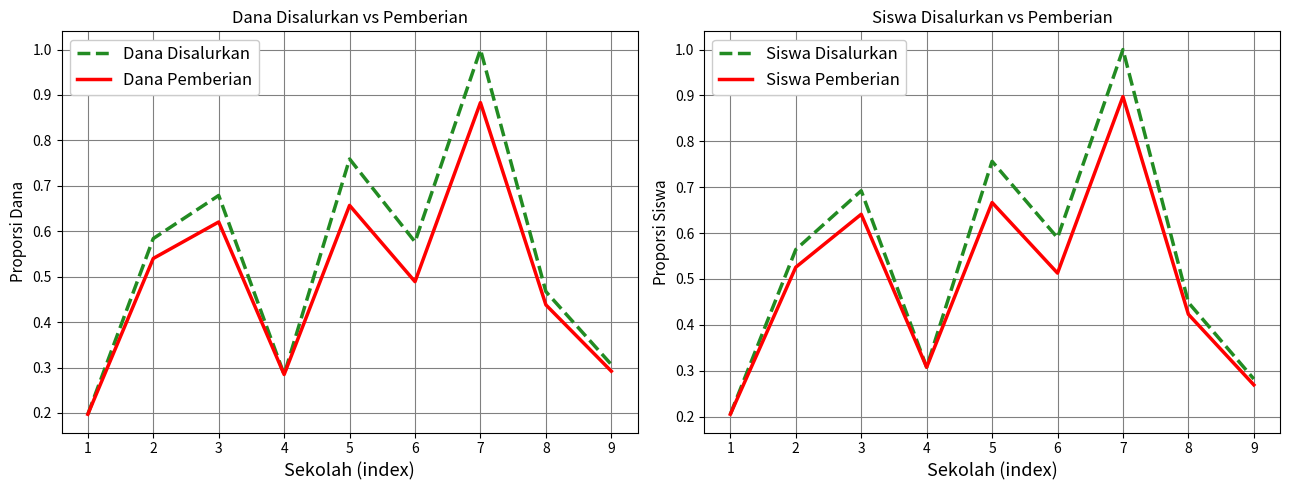

List the labels in order of Siswa Disalurkan value, largest first.

7, 5, 3, 6, 2, 8, 4, 9, 1